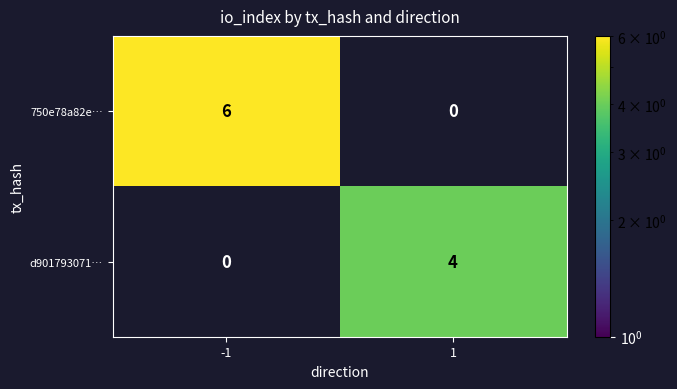

How many categories are shown in the chart?

2